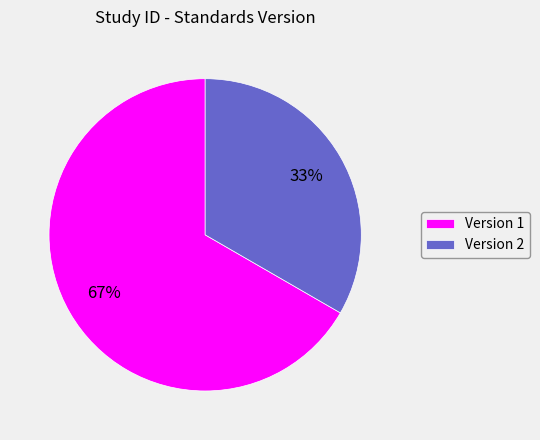

What is the largest slice in the pie chart?

Version 1